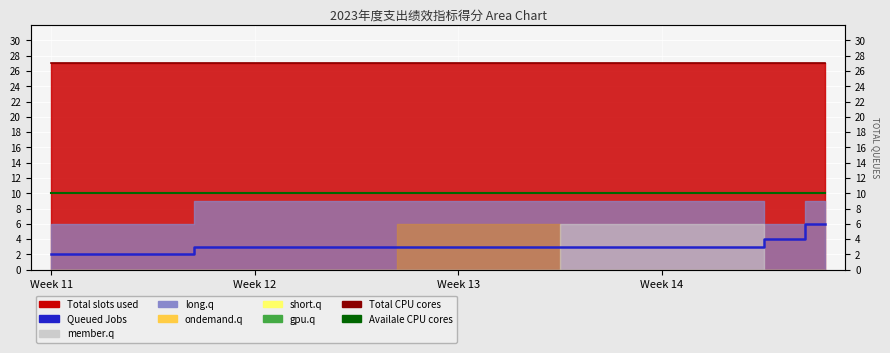

Which has a higher value, 15 or 14?

15